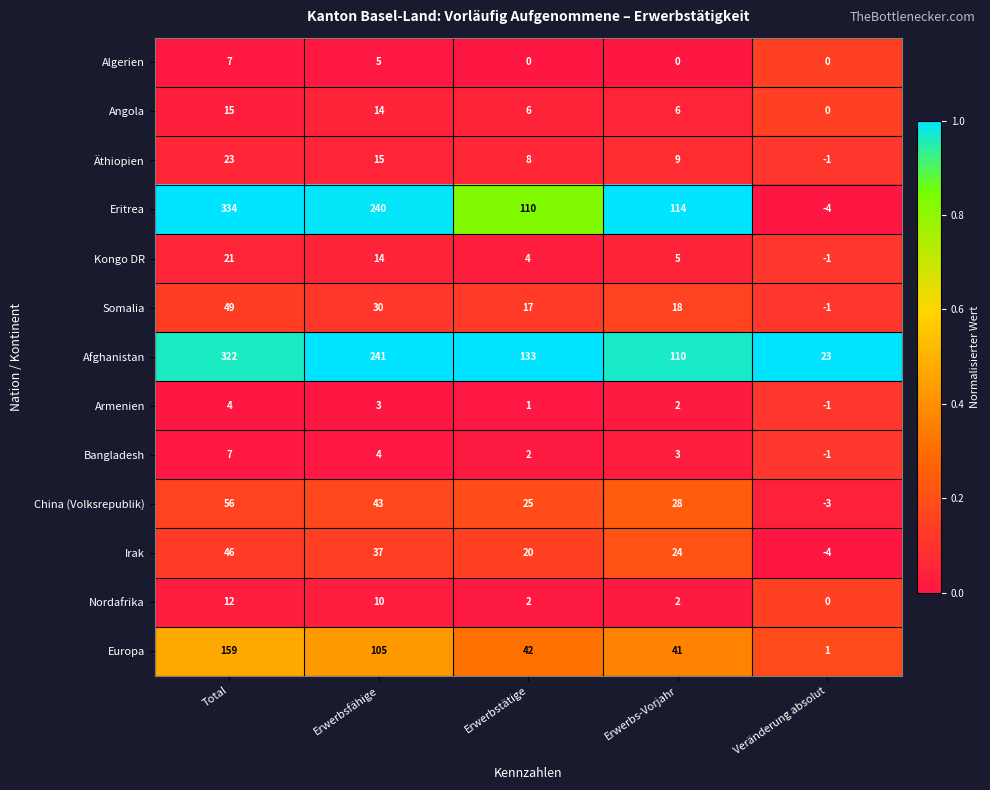

Which series has the largest range (max minus min)?

Eritrea